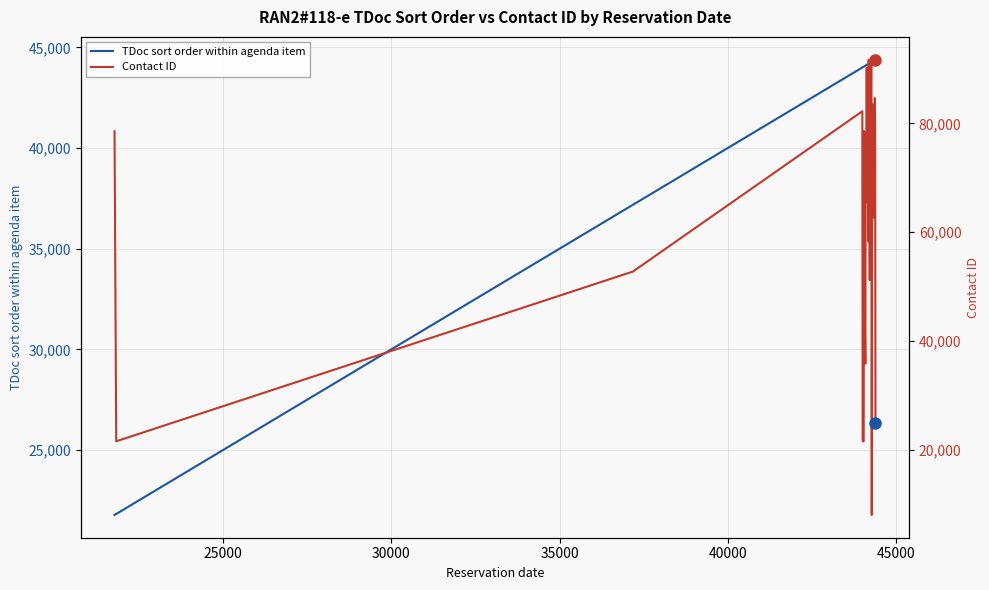

What is the highest value of the TDoc sort order within agenda item series?

44390